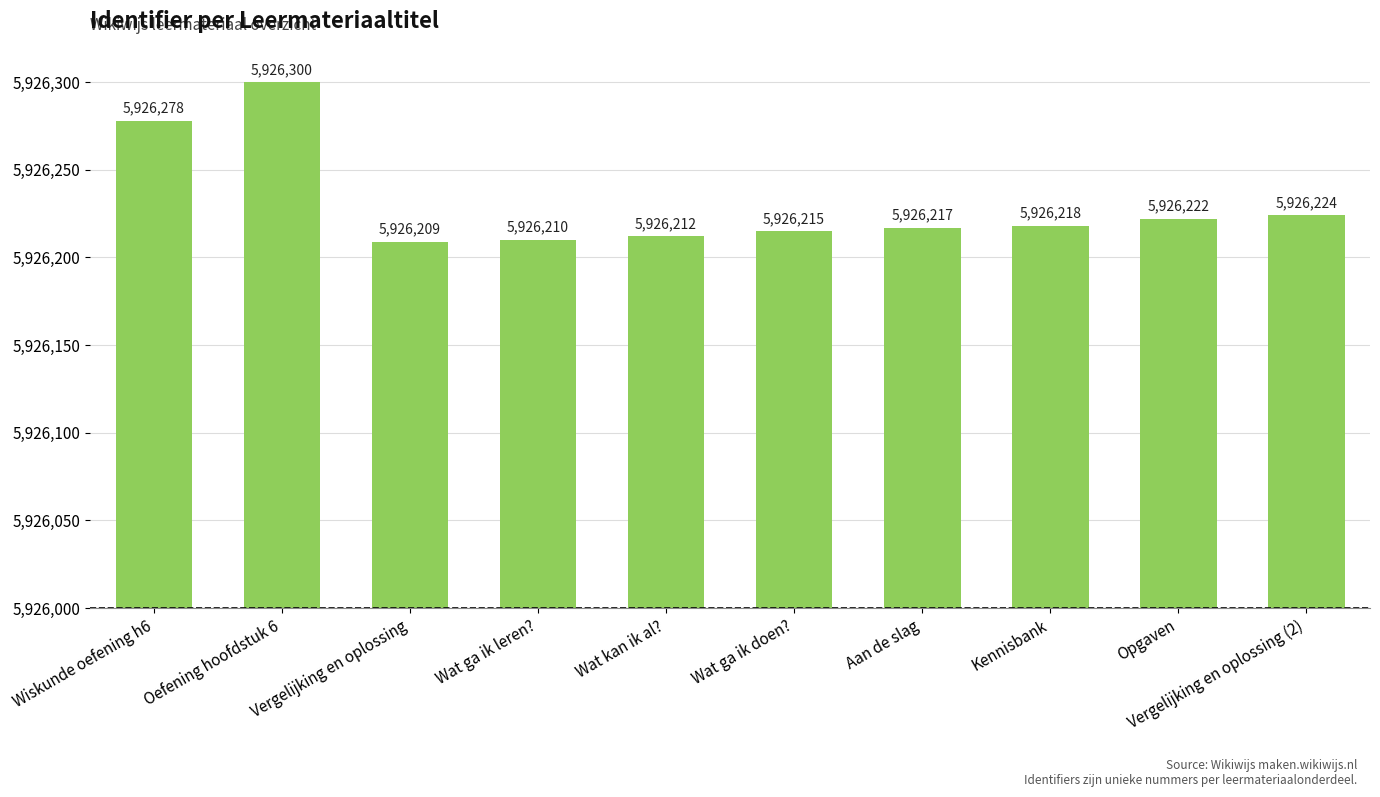

What is the approximate value at Opgaven, to the nearest 5?

220